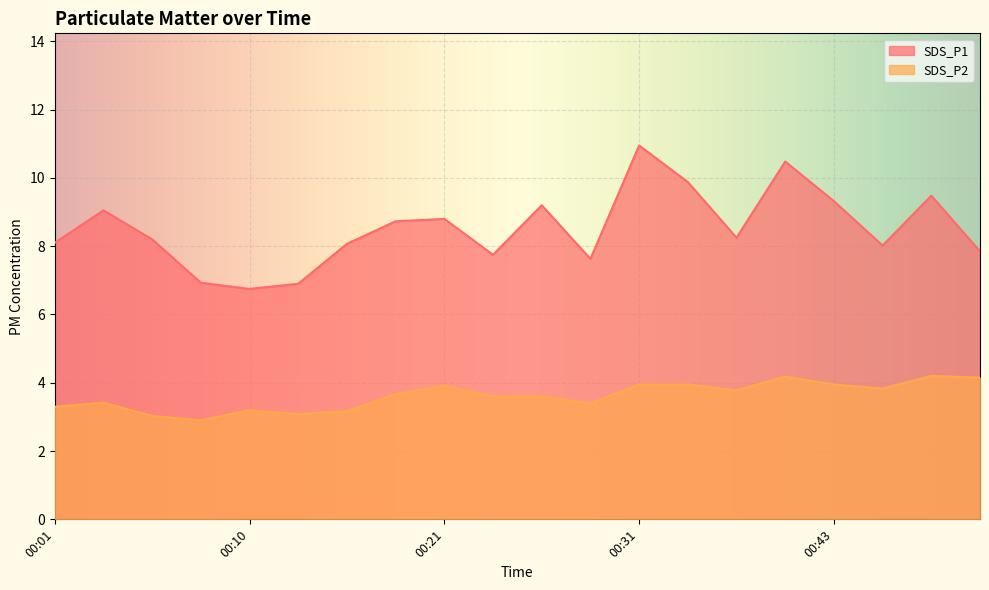

How many categories are shown in the chart?

20